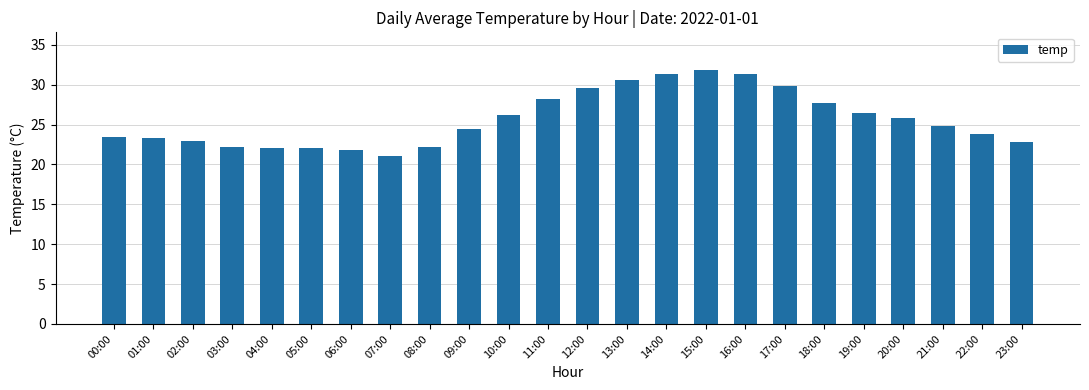

How many bars are there in total?

24